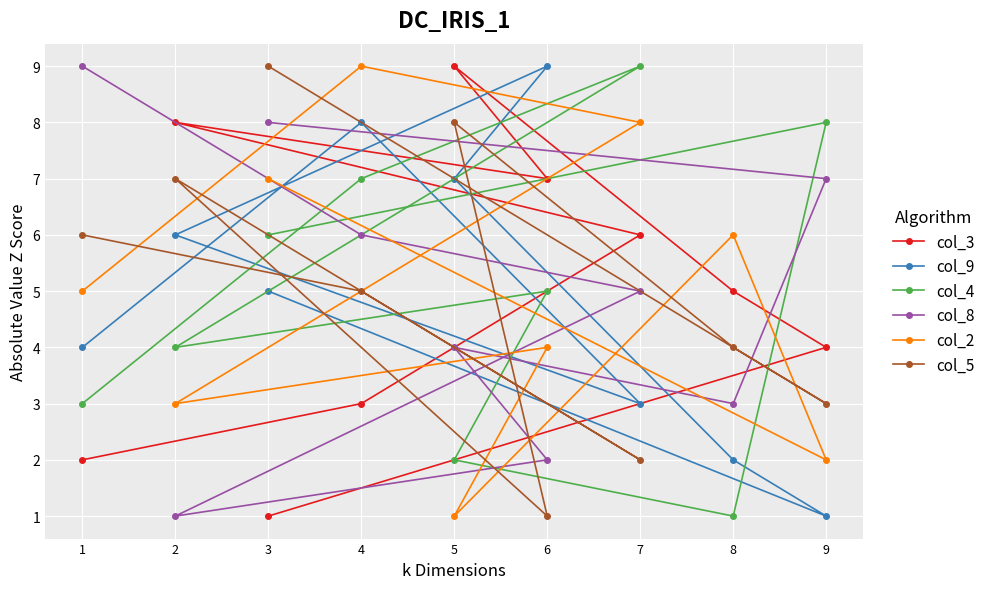

Is this an area chart (filled region under the line)?

No